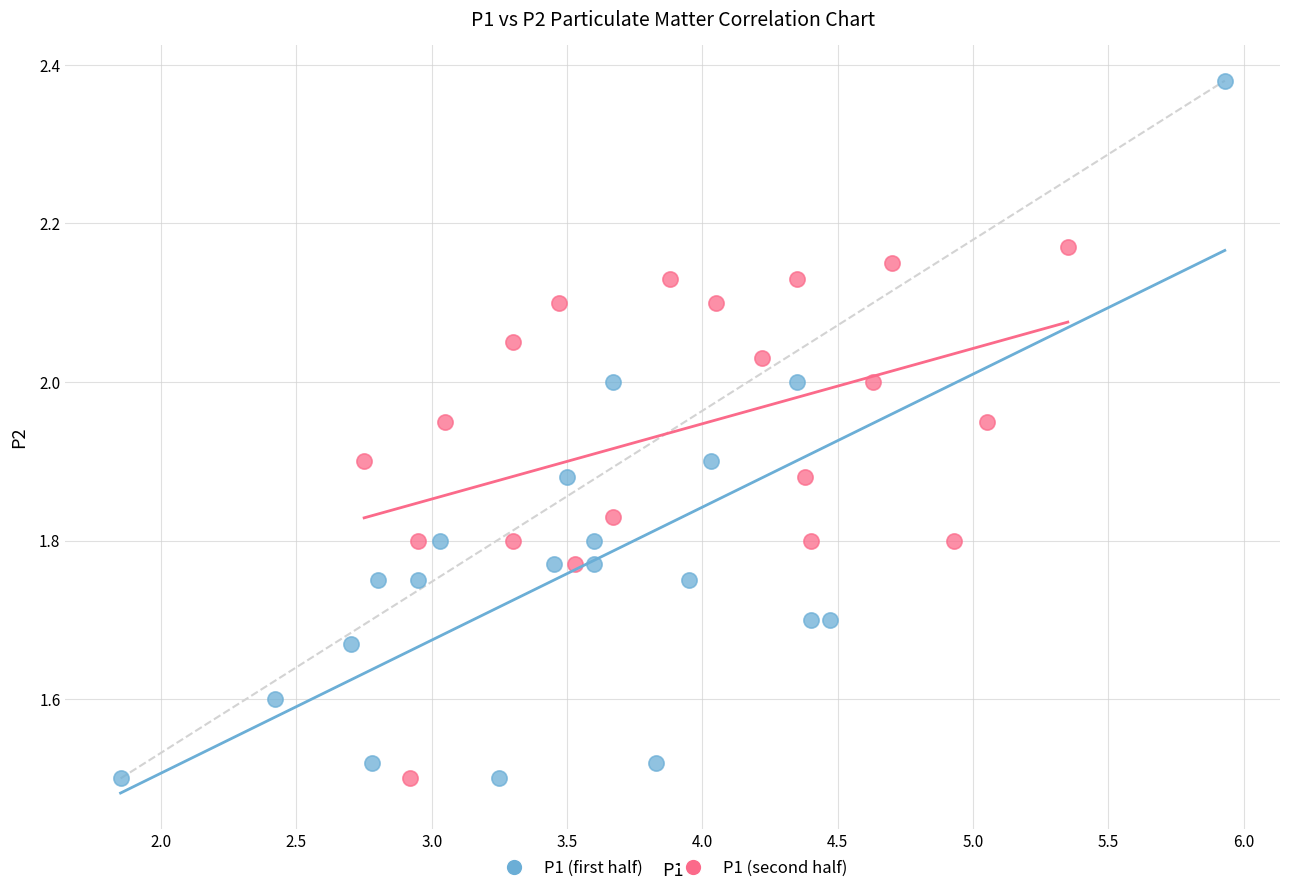

Which series contains the highest Y value?

P1 (first half)